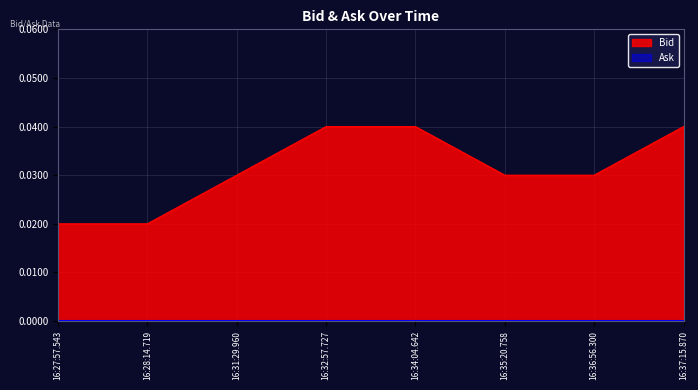

Count the number of data series in this chart.

2